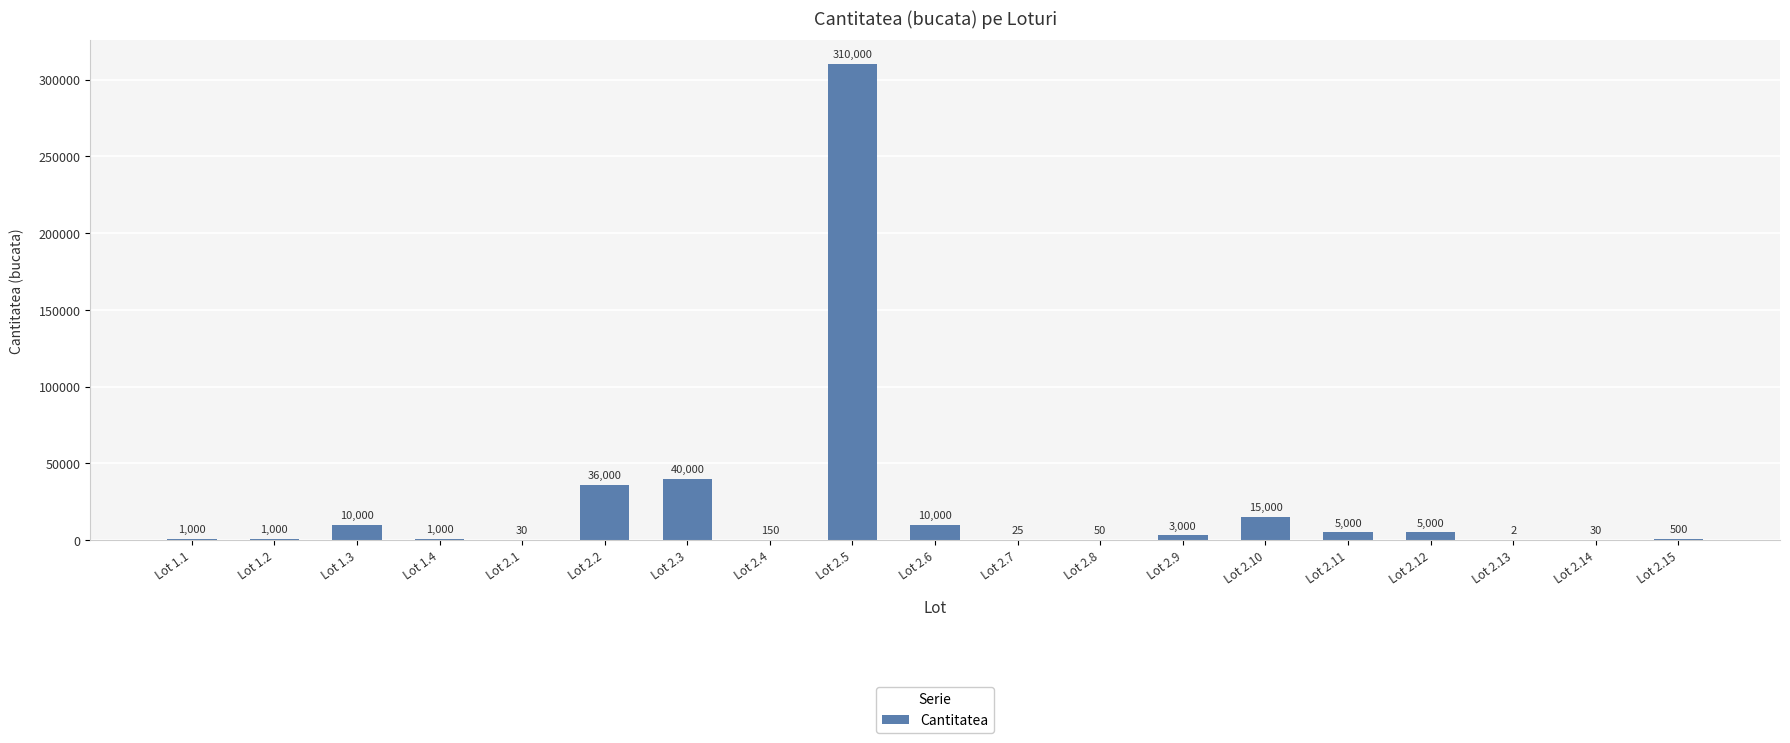

What is the sum of all values?

437787